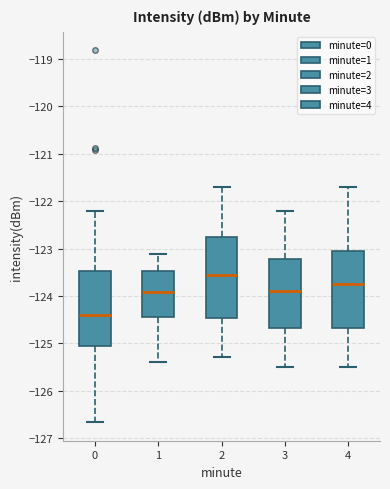

Which box has the highest median line?

2